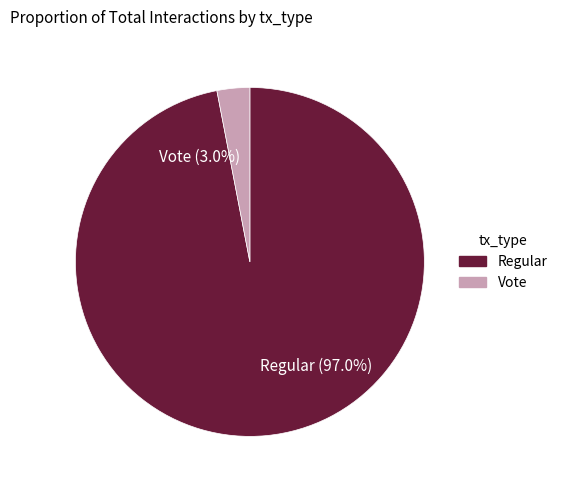

To the nearest percent, what portion does Vote represent?

3%